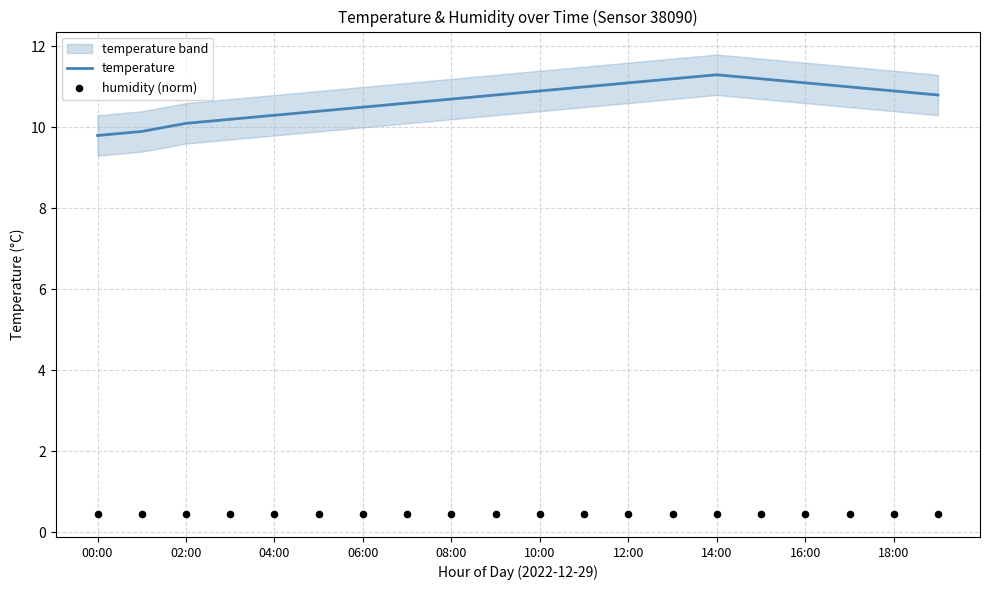

Which series reaches the maximum Y coordinate?

temperature